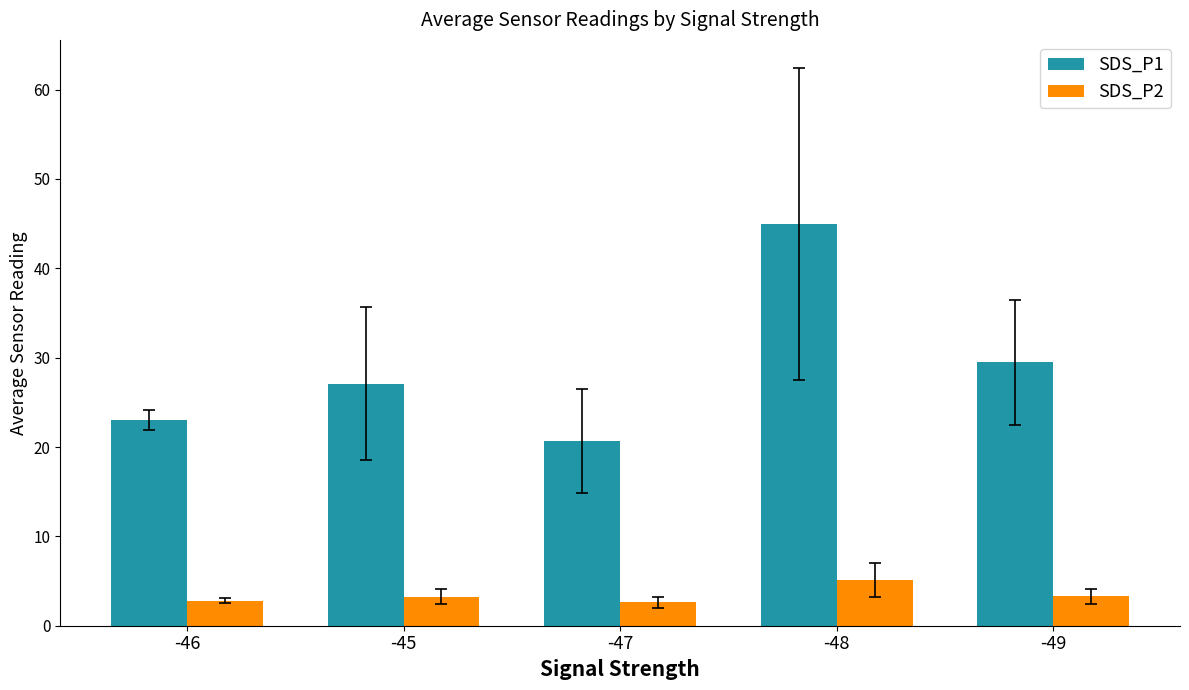

The value of SDS_P2 at -46 is 2.8. True or false?

True